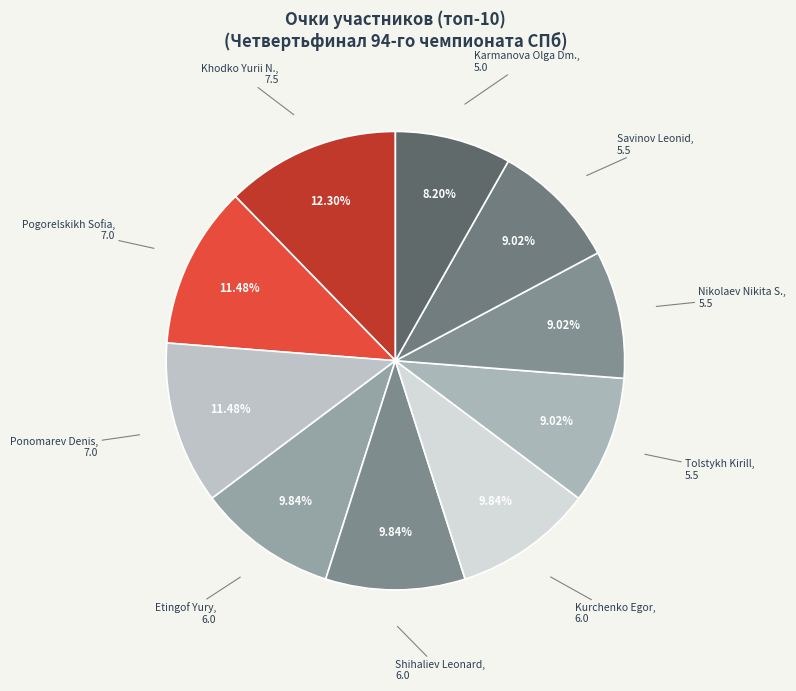

Which has a higher value, Ponomarev Denis or Etingof Yury?

Ponomarev Denis